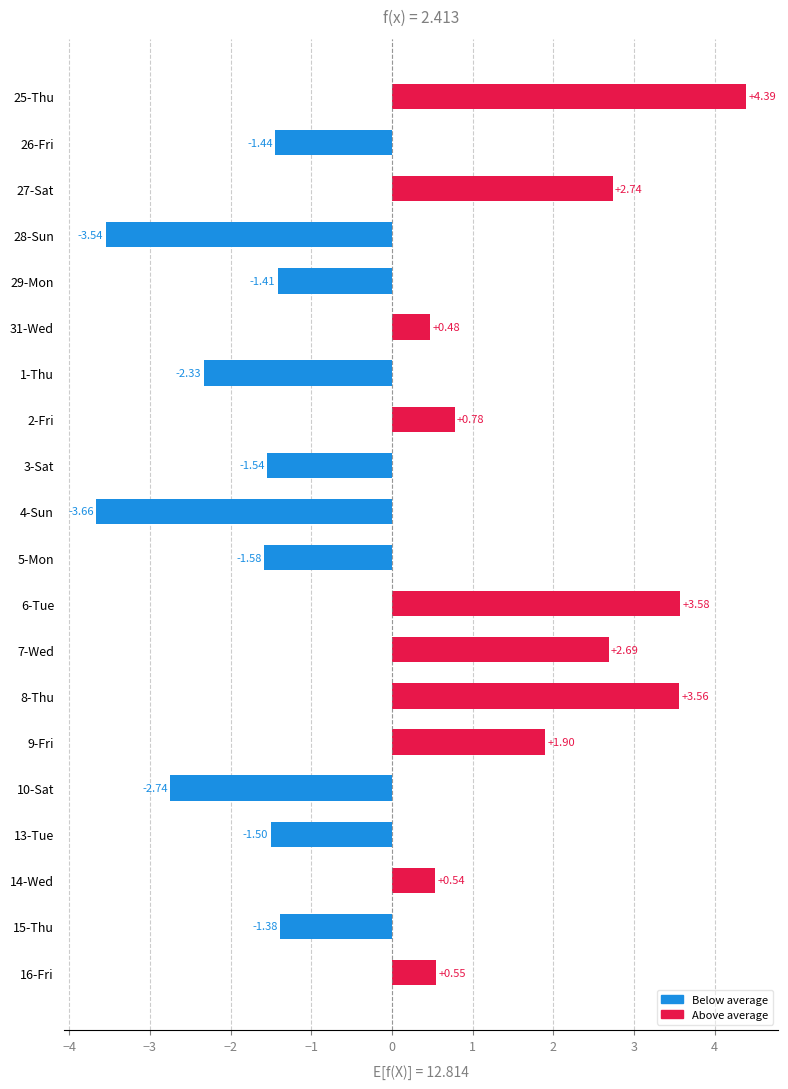

What is the greatest value displayed?

4.4